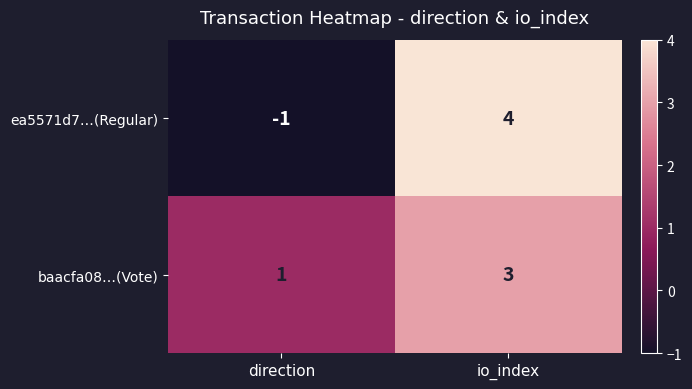

Reading left to right, what are all the values shown in this chart?

ea5571d7…(Regular): -1	4
baacfa08…(Vote): 1	3